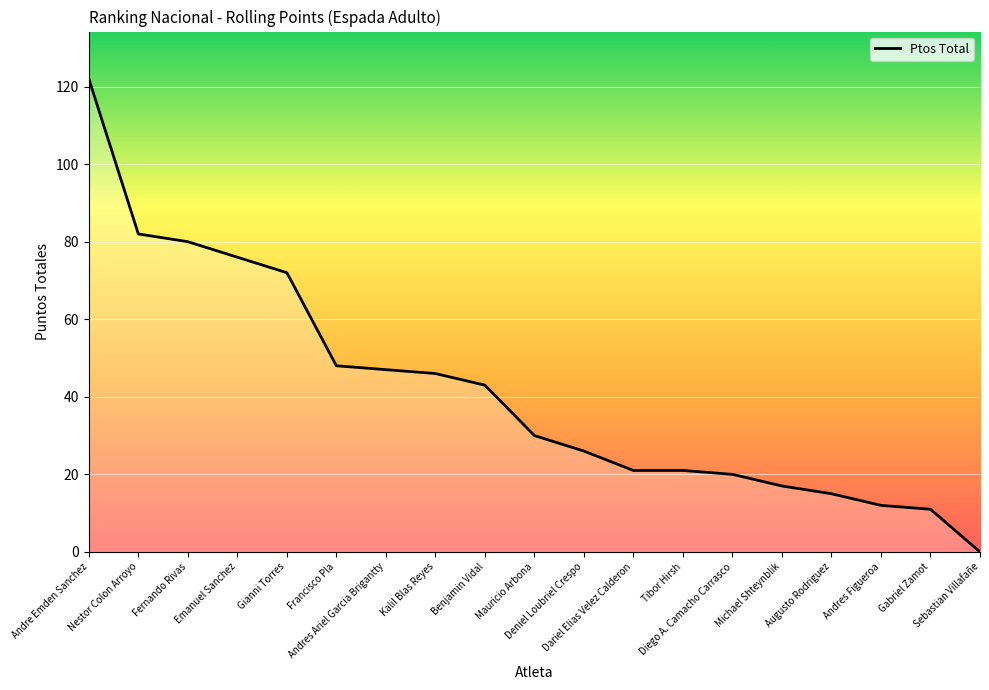

The value at Gabriel Zamot is 11. True or false?

True